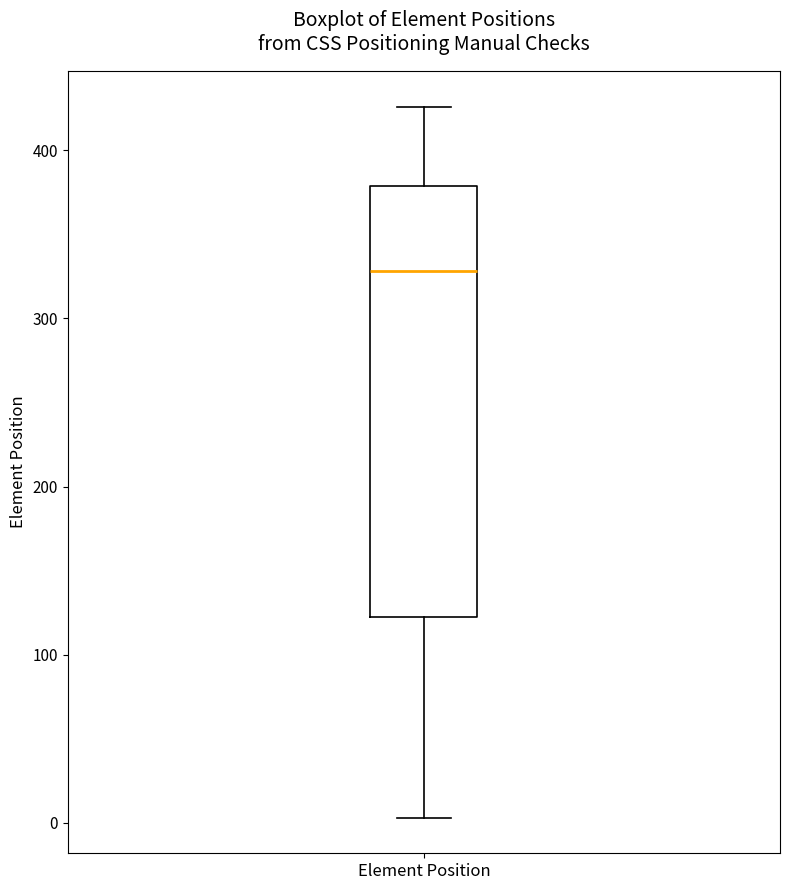

Read this box plot against the y-axis: the position of the median line, the range covered by the box, and the ends of both whiskers. The values are not printed on the chart, so give them approximately, as read against the axis.

median 330, box 120 to 380, whiskers 0 to 430